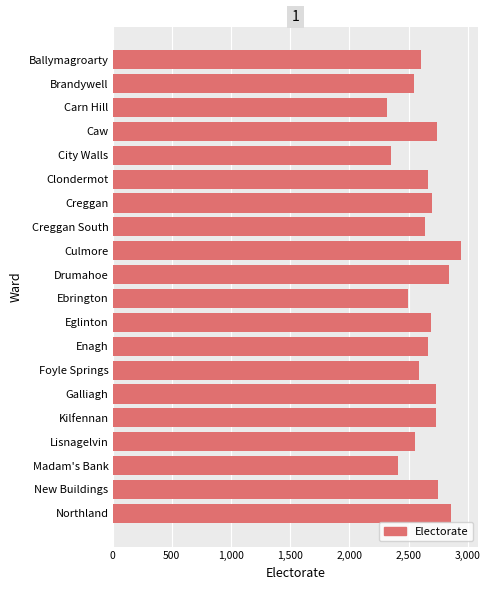

What is the average value?

2641